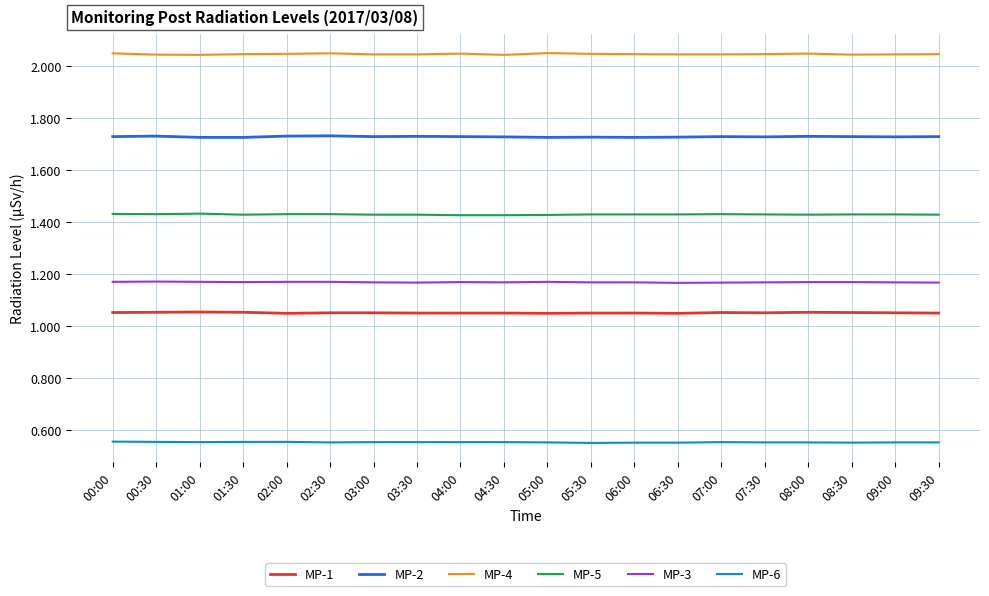

True or false: MP-3 and MP-4 intersect in this chart.

False